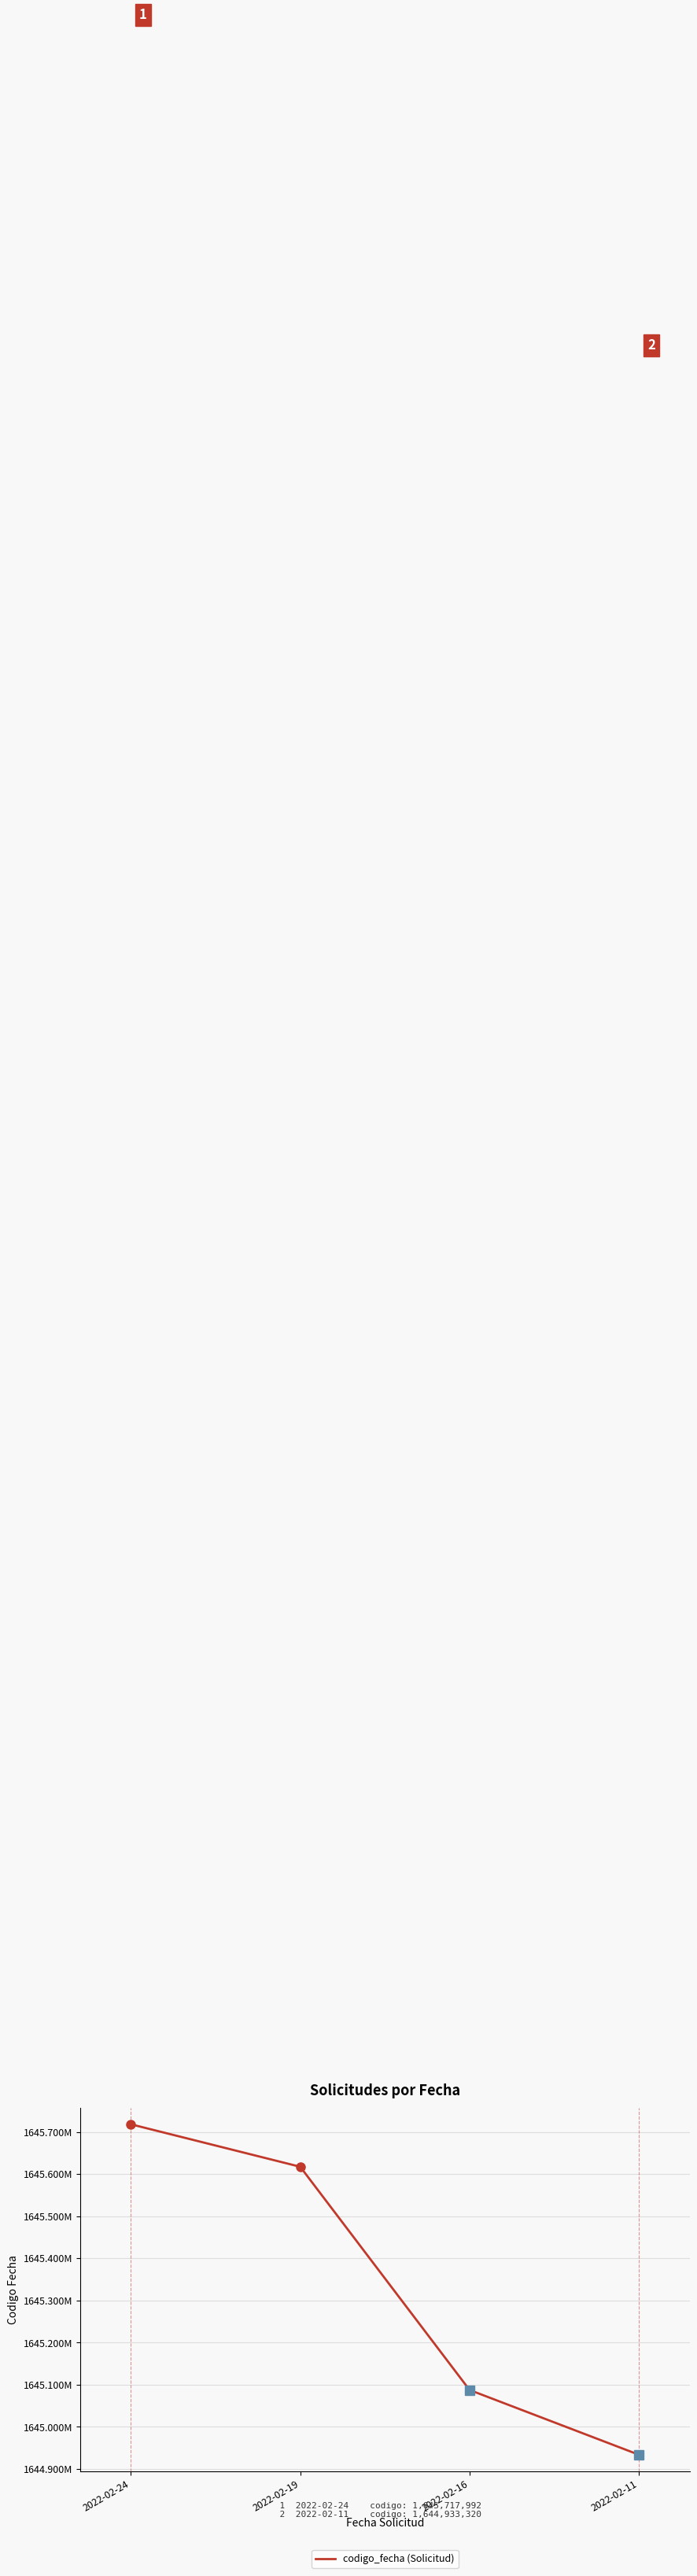

List the labels in order of value, smallest first.

2022-02-11, 2022-02-16, 2022-02-19, 2022-02-24